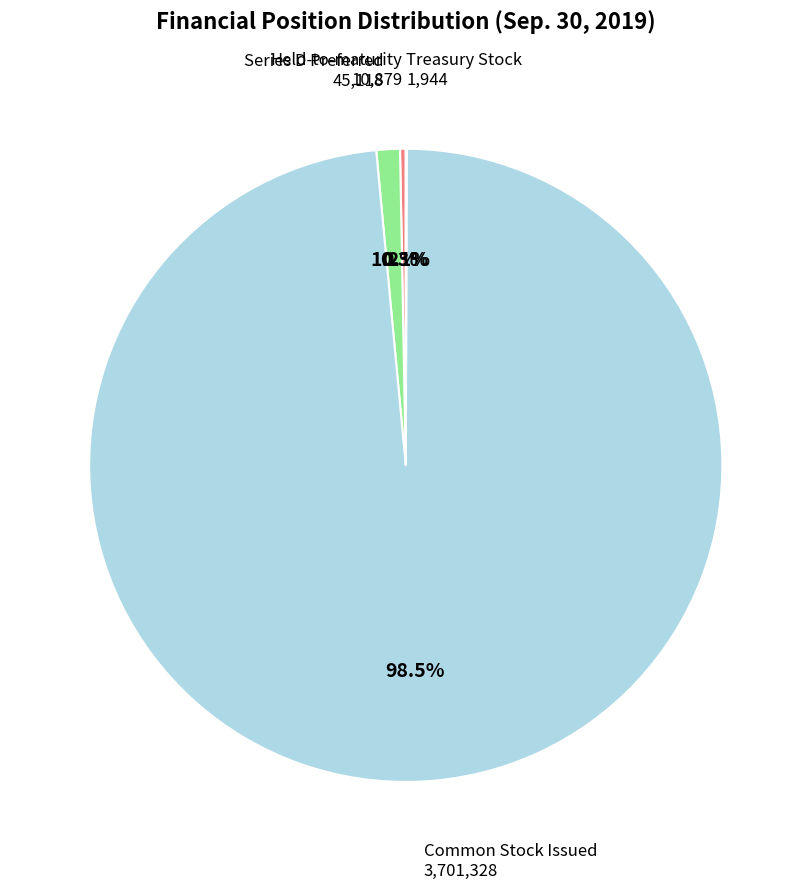

Is there any slice that represents more than half of the pie?

Yes